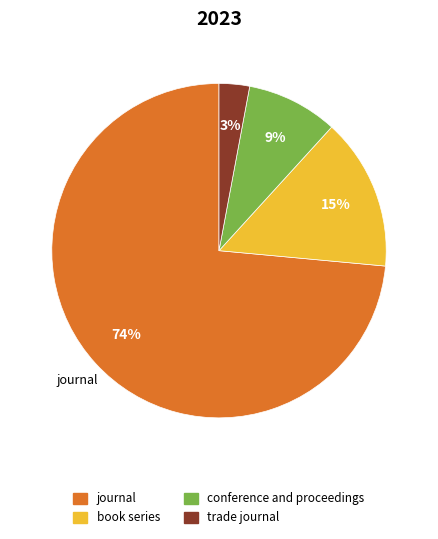

Rank the categories by value from lowest to highest.

trade journal, conference and proceedings, book series, journal